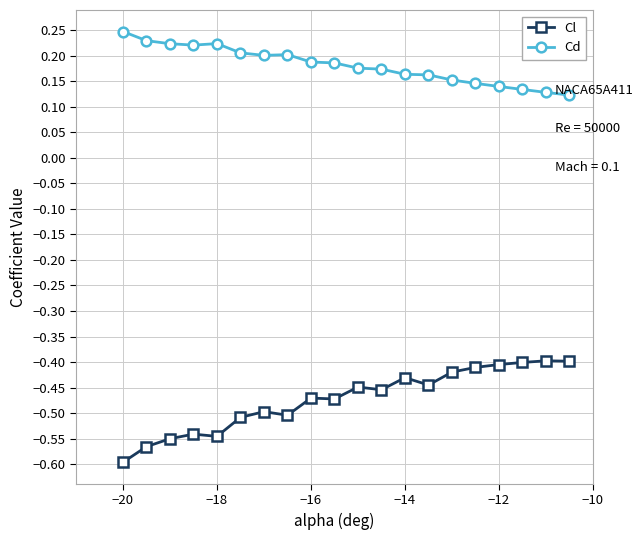

Which series has the widest spread of values?

Cl